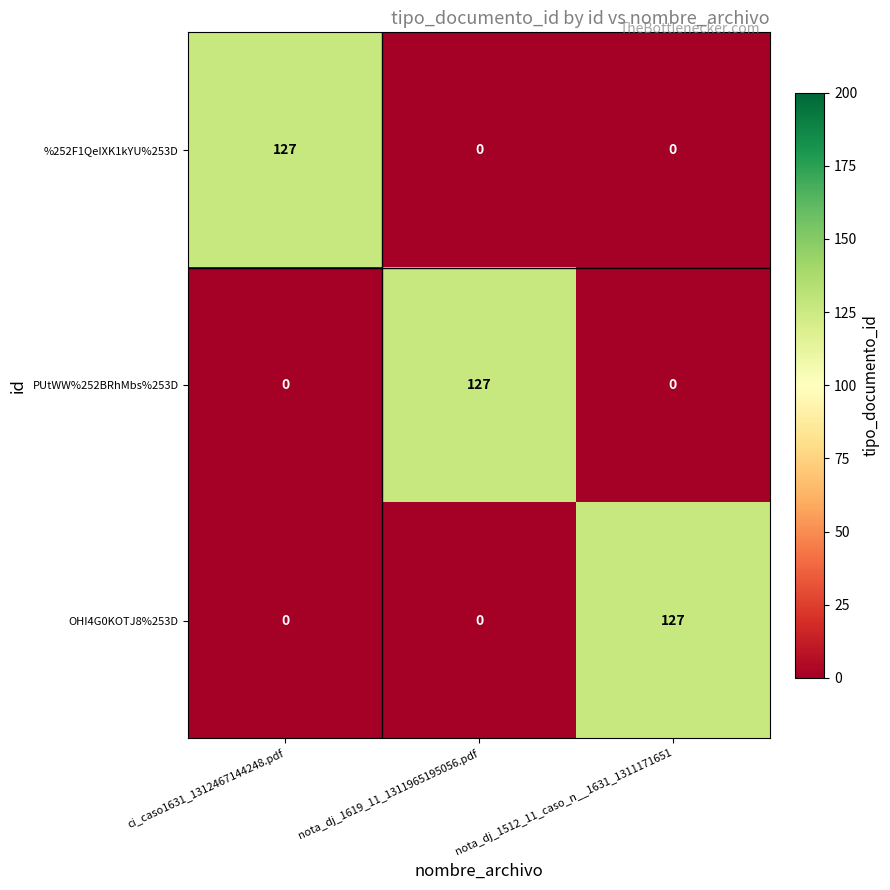

At how many categories does at least one series exceed 10?

3